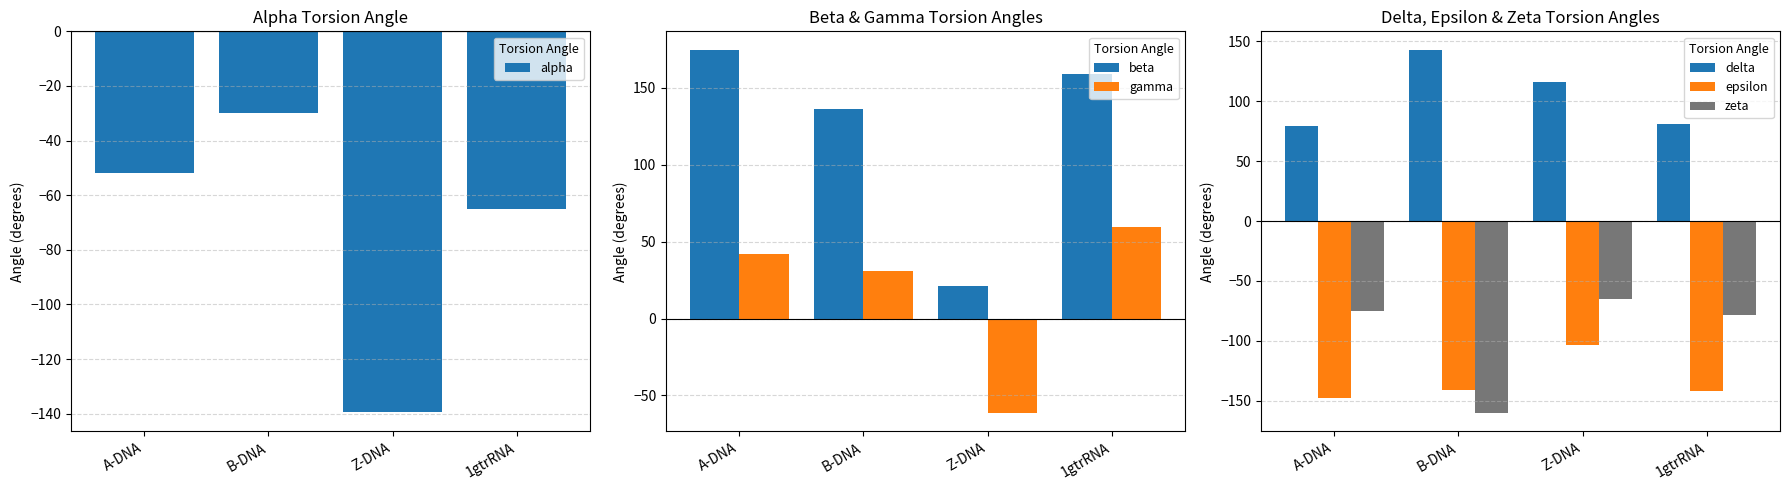

At which label is delta closest to 111?

Z-DNA